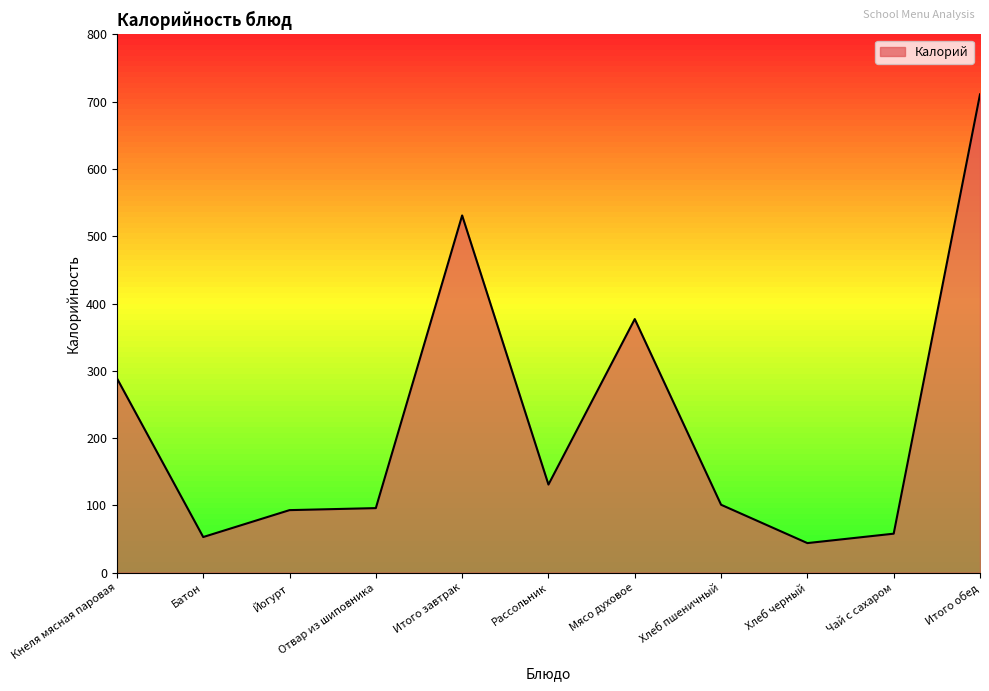

What is the difference between the values at Итого завтрак and Рассольник?

400